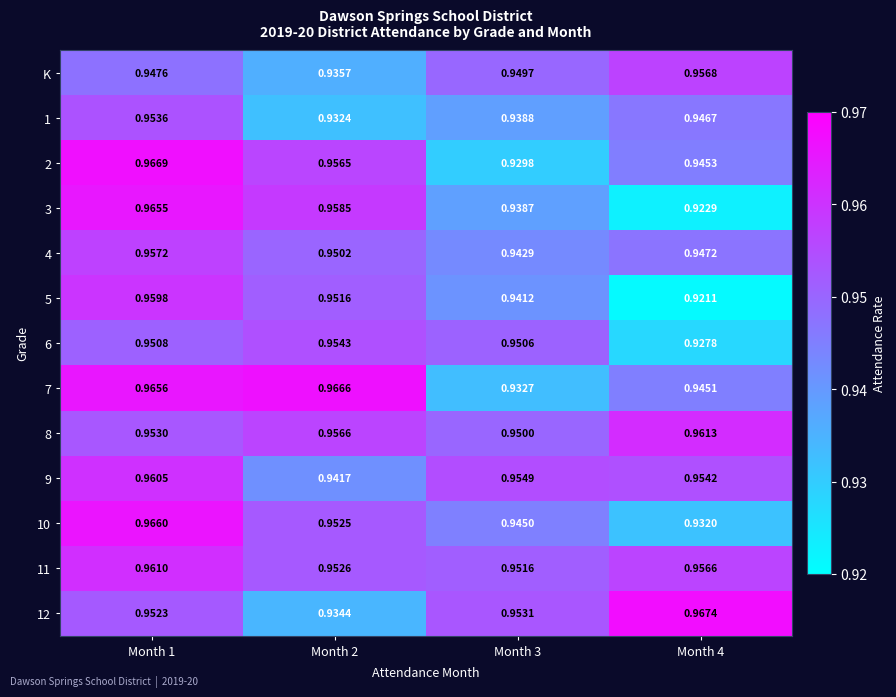

Is the value of 11 at Month 4 greater than the value of 9 at Month 2?

Yes